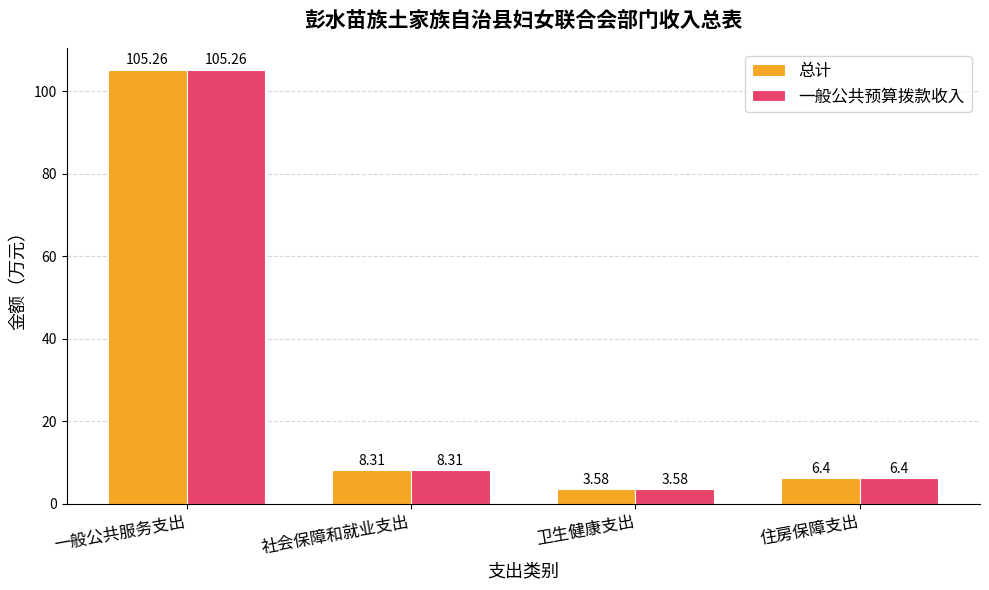

What is the average value of the 总计 series?

30.9